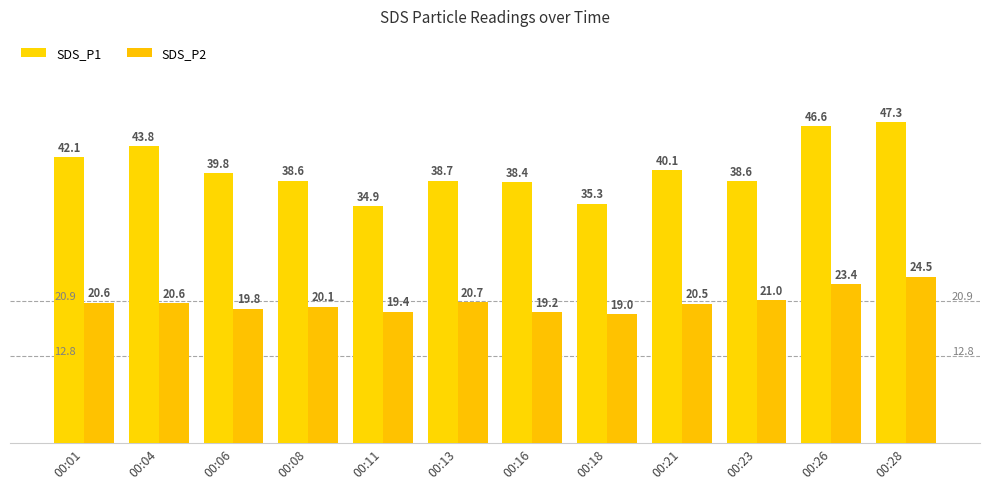

Read the SDS_P1 value at 00:18.

35.3